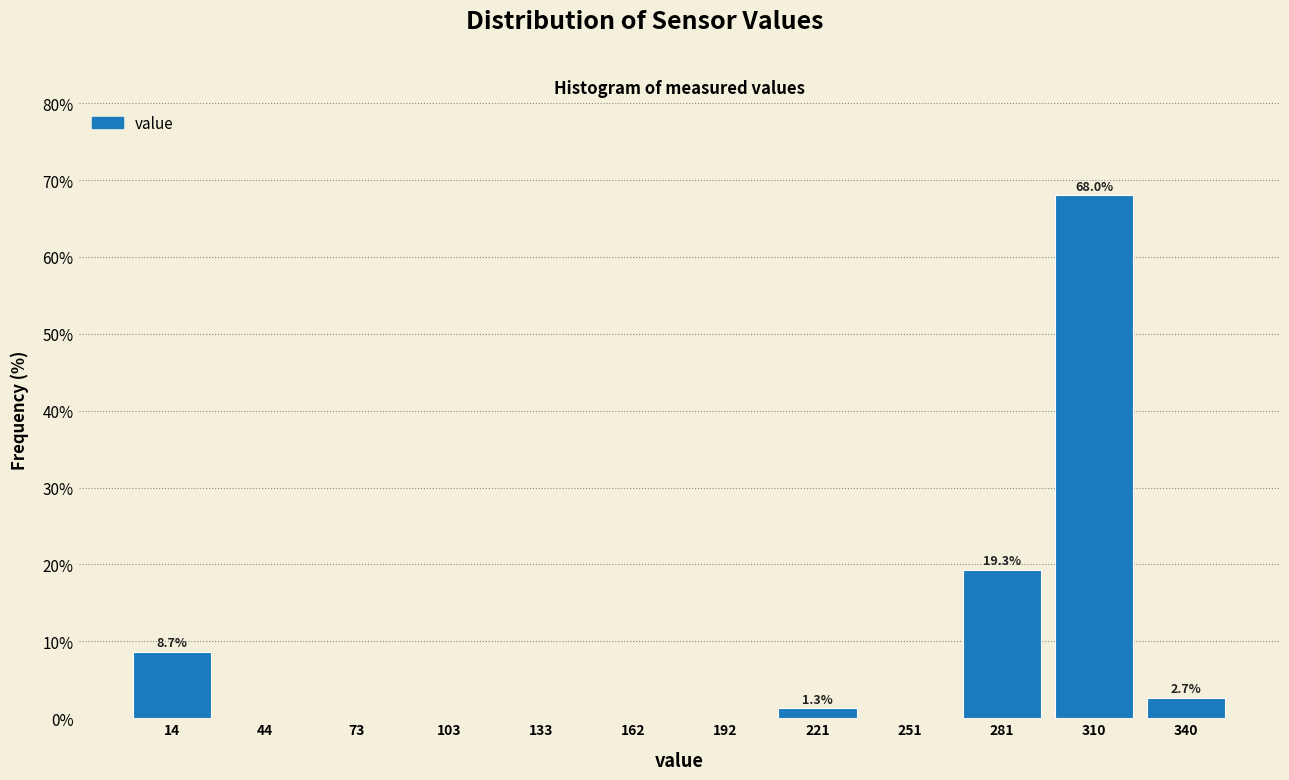

Which range on the x-axis has the tallest bar?

295 to 325